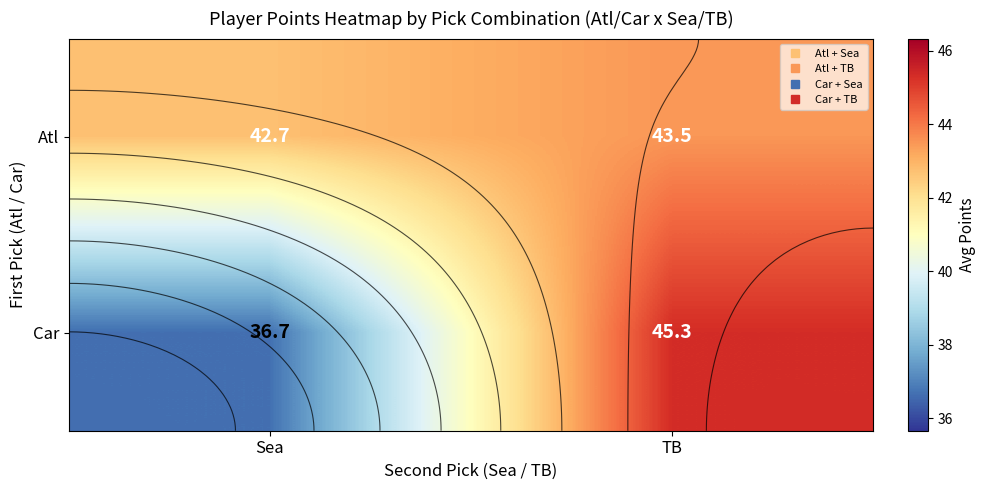

Which has a higher value, Sea or TB?

TB